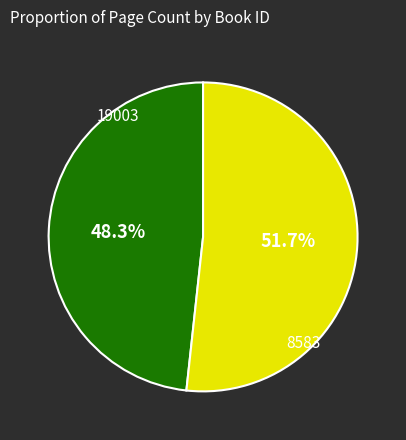

Is 19003 the majority of the pie?

No